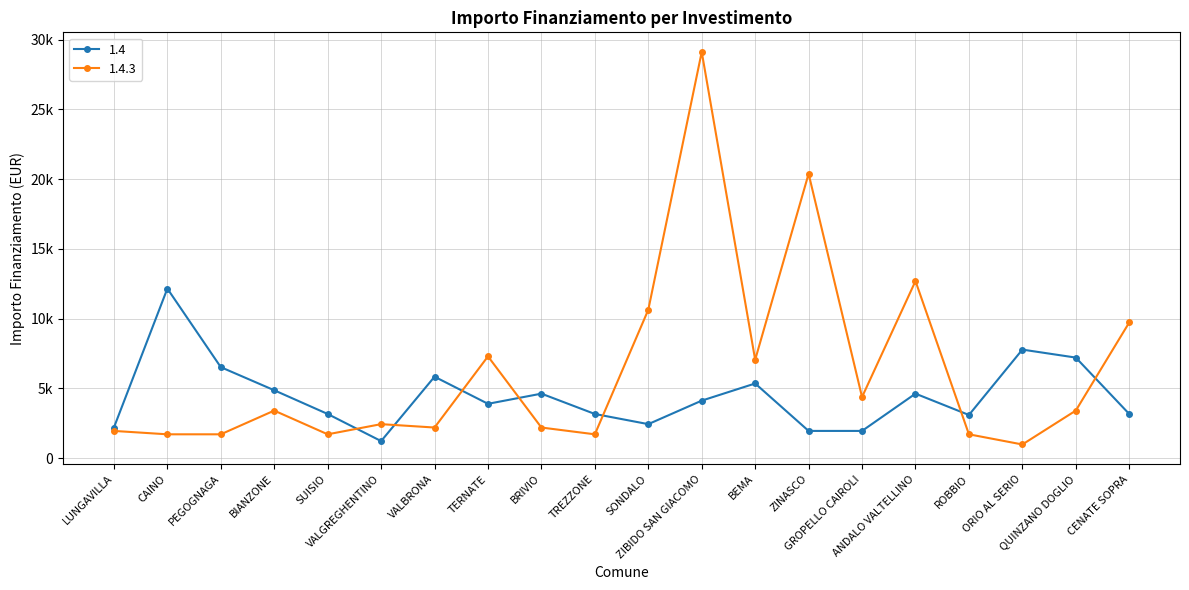

Which series has the widest spread of values?

1.4.3